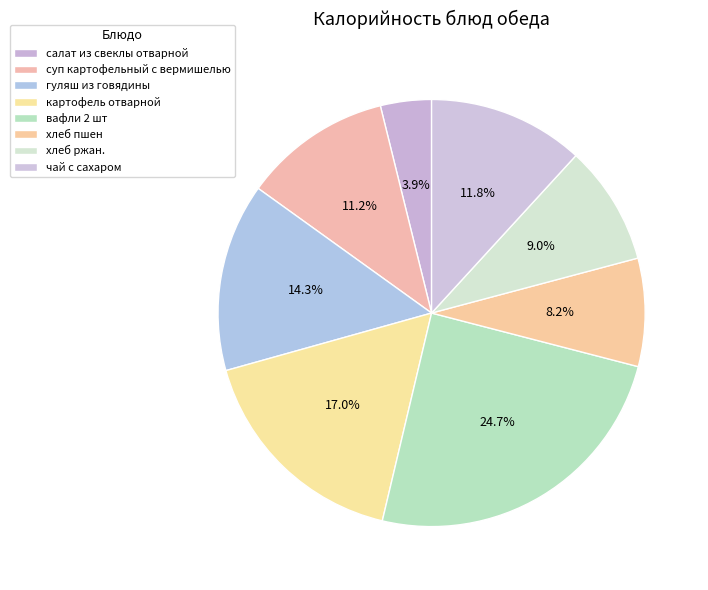

How many slices are in this pie chart?

8